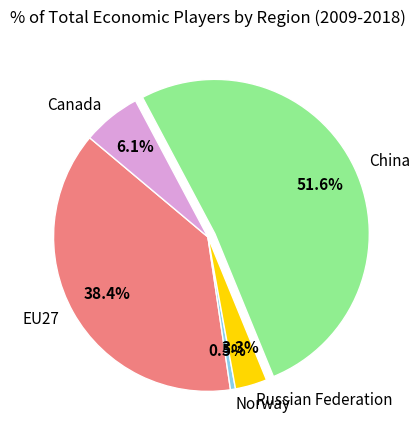

What is the ratio of the value at China to the value at Norway?

98.1